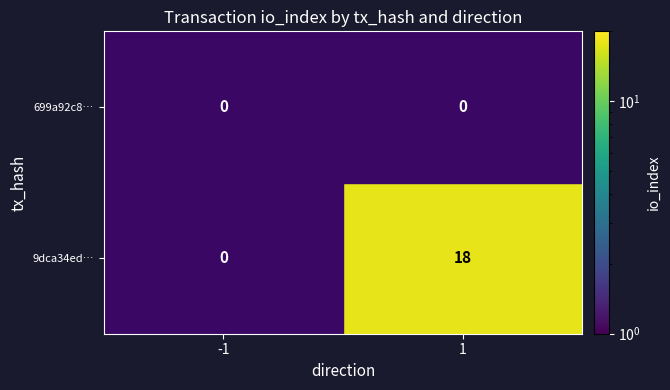

True or false: 9dca34ed… has a value of 4 at 1.

False